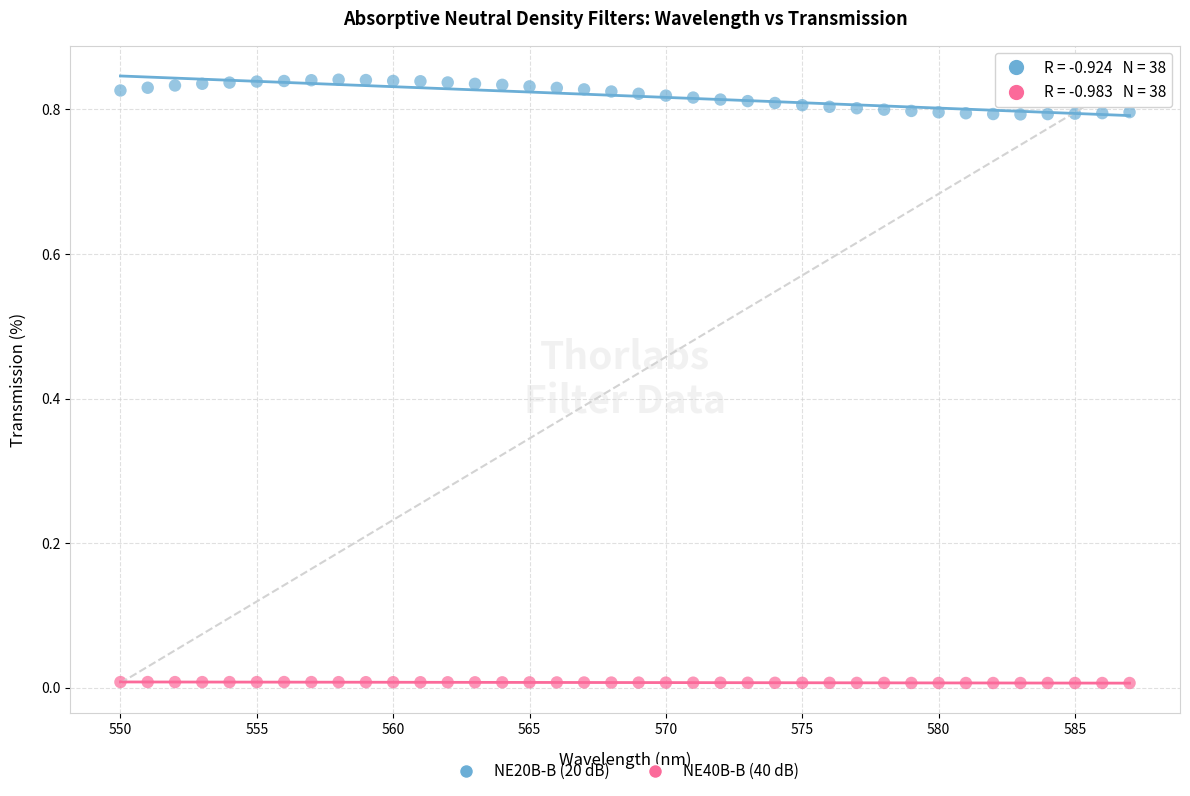

Across all data points, what is the range of X values (max minus min)?

37.0